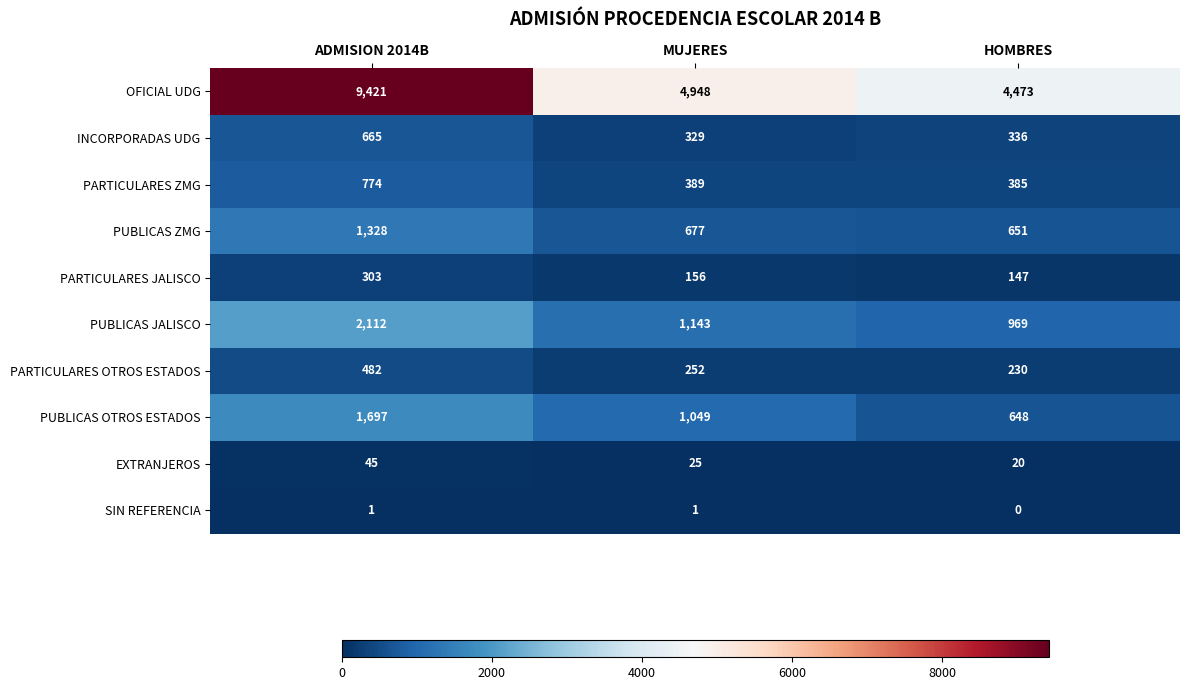

The value of PUBLICAS JALISCO at HOMBRES is 969. True or false?

True